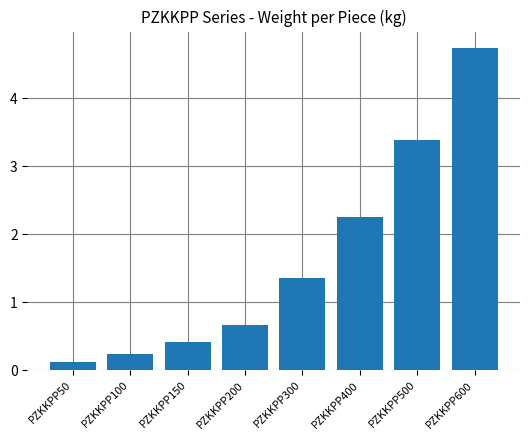

What is the difference between the maximum and second lowest values?

4.5